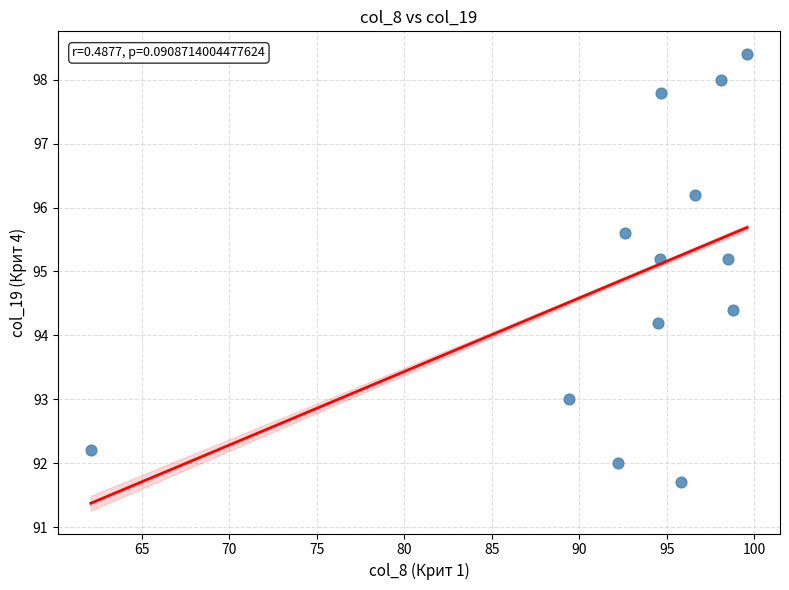

What is the range of Y values (max minus min)?

6.7